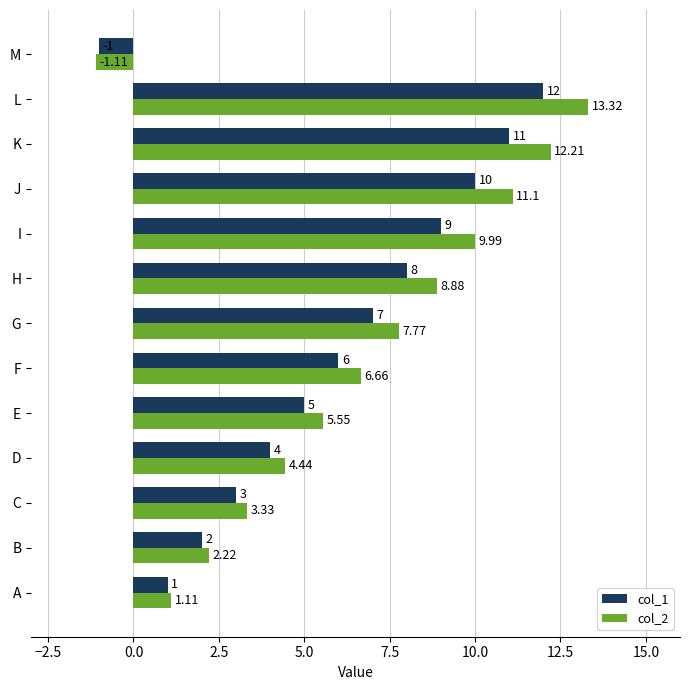

What is the difference between the maximum and minimum values in the col_2 series?

14.4